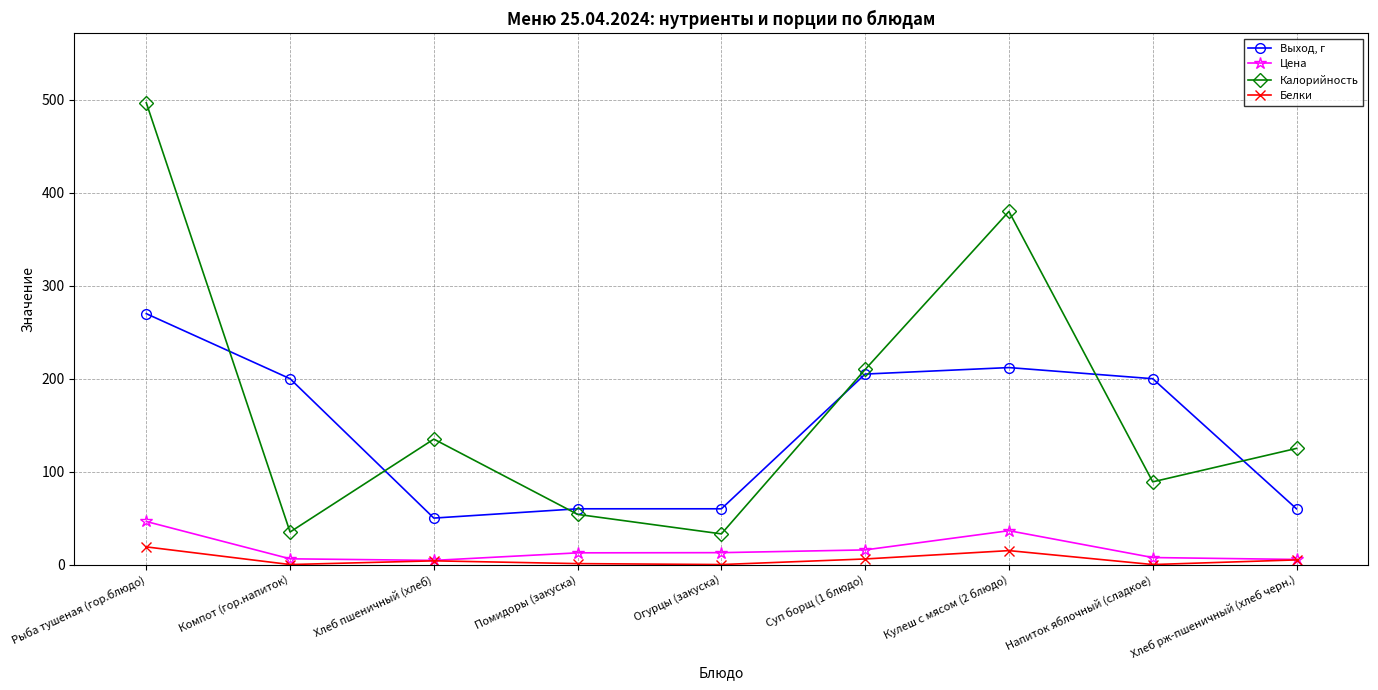

Which category has the highest value across all series?

Рыба тушеная (гор.блюдо)